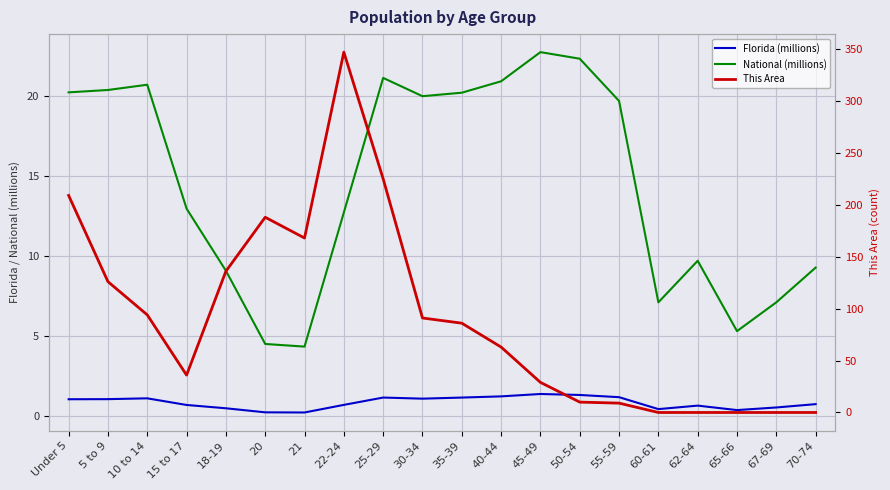

Reading left to right, extract all data points from this chart.

Florida (millions): 1.1	1.1	1.1	0.7	0.5	0.3	0.2	0.7	1.2	1.1	1.2	1.3	1.4	1.3	1.2	0.5	0.7	0.4	0.6	0.8
National (millions): 20.2	20.3	20.7	13.0	9.1	4.5	4.4	12.7	21.1	20.0	20.2	20.9	22.7	22.3	19.7	7.1	9.7	5.3	7.1	9.3
This Area: 209.0	126.0	94.0	36.0	136.0	188.0	168.0	347.0	225.0	91.0	86.0	63.0	29.0	10.0	9.0	0.0	0.0	0.0	0.0	0.0